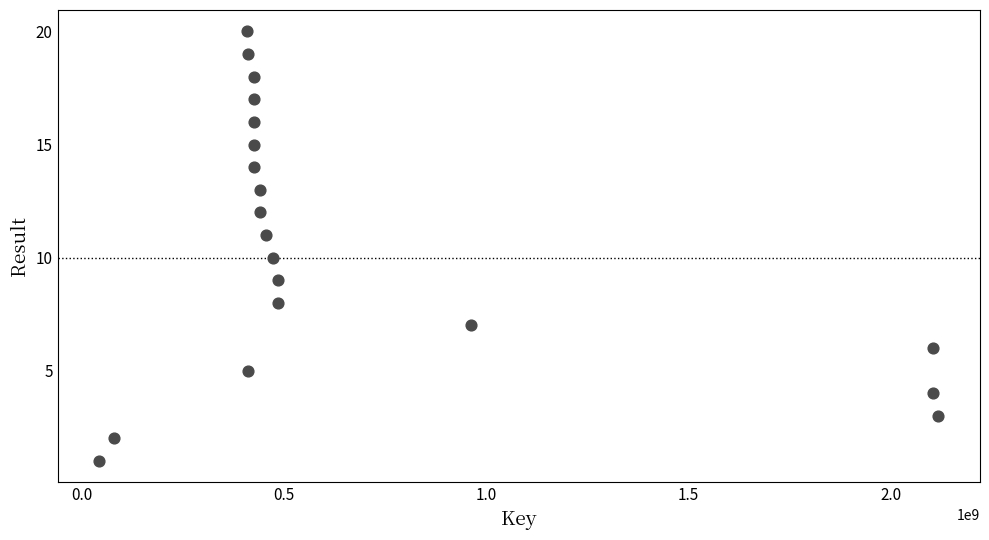

What is the range of Y values (max minus min)?

19